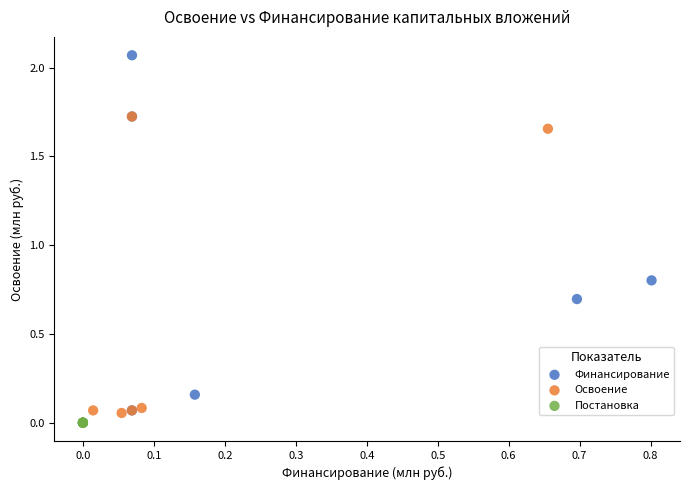

Which series reaches the maximum Y coordinate?

Финансирование